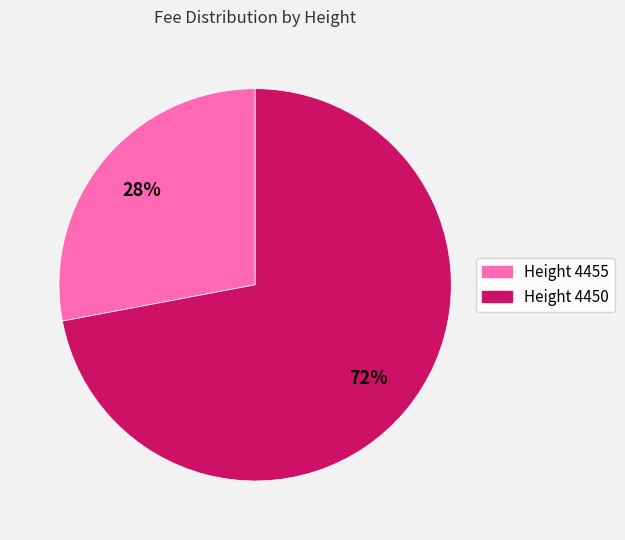

Is there any slice that represents more than half of the pie?

Yes